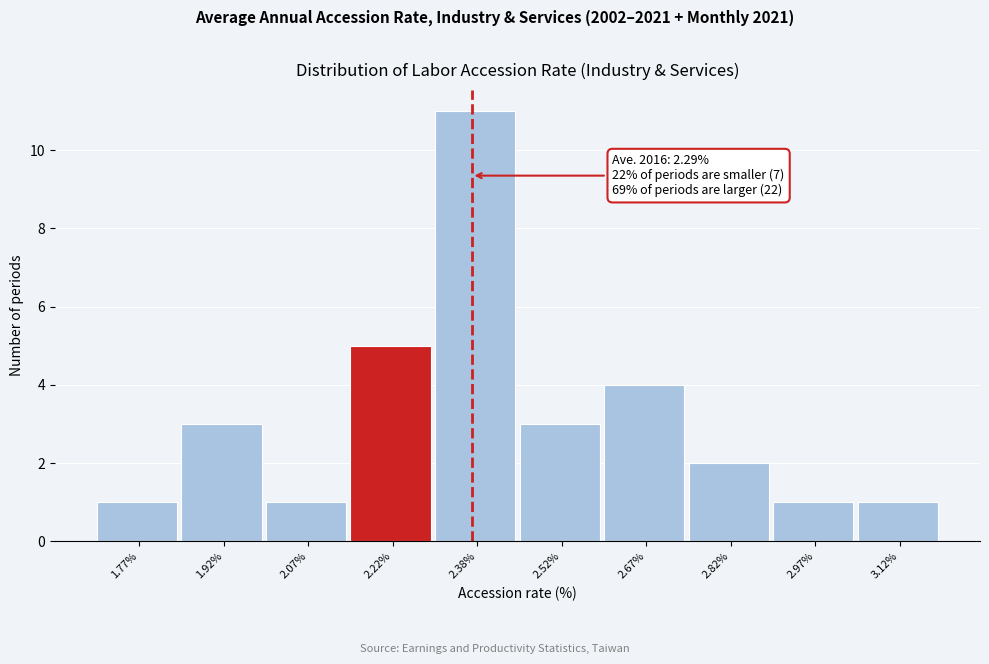

Over which range of the x-axis is the bar tallest?

2.30 to 2.45